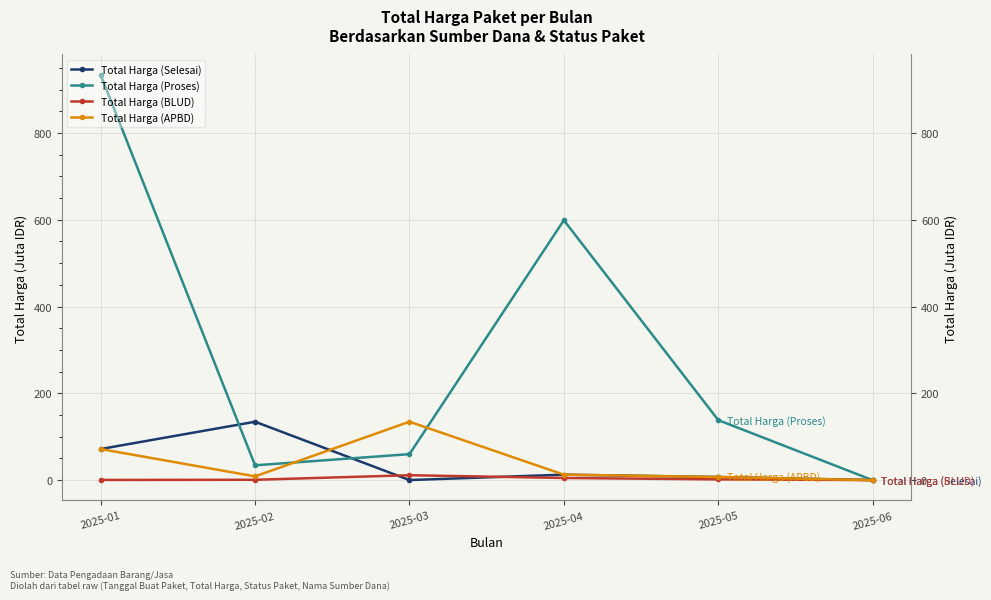

How many data points in Total Harga (Selesai) are less than 12?

3